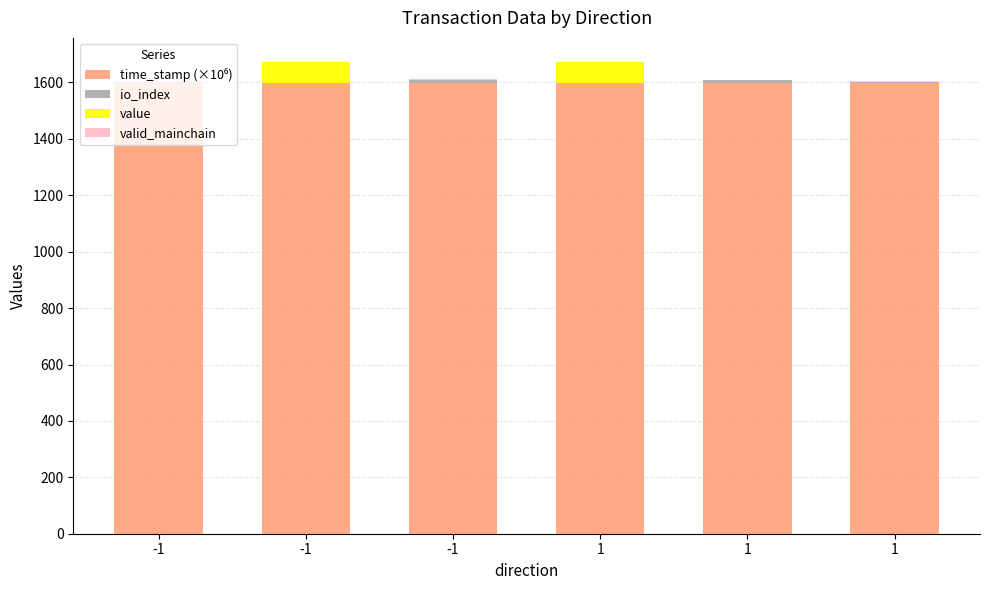

Count the number of categories in the chart.

6